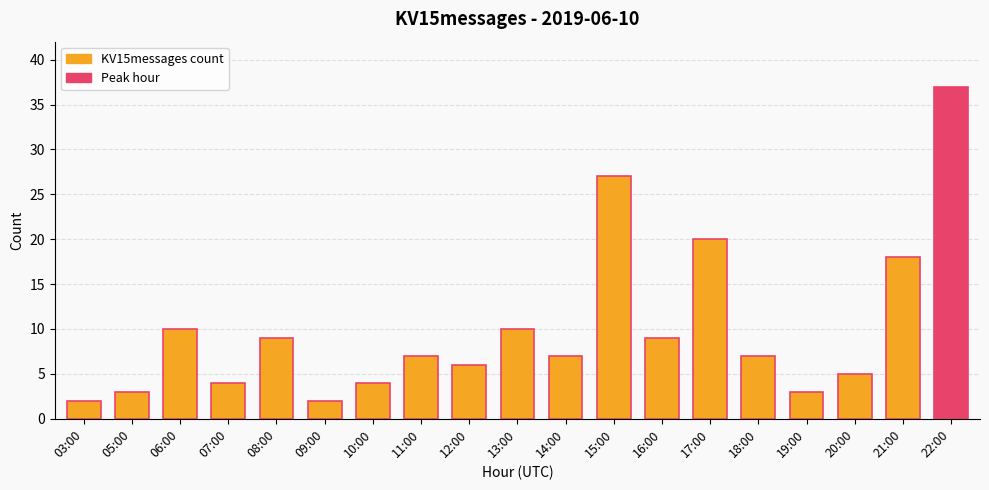

Approximately how many times larger is the value at 10:00 compared to 06:00?

0.4